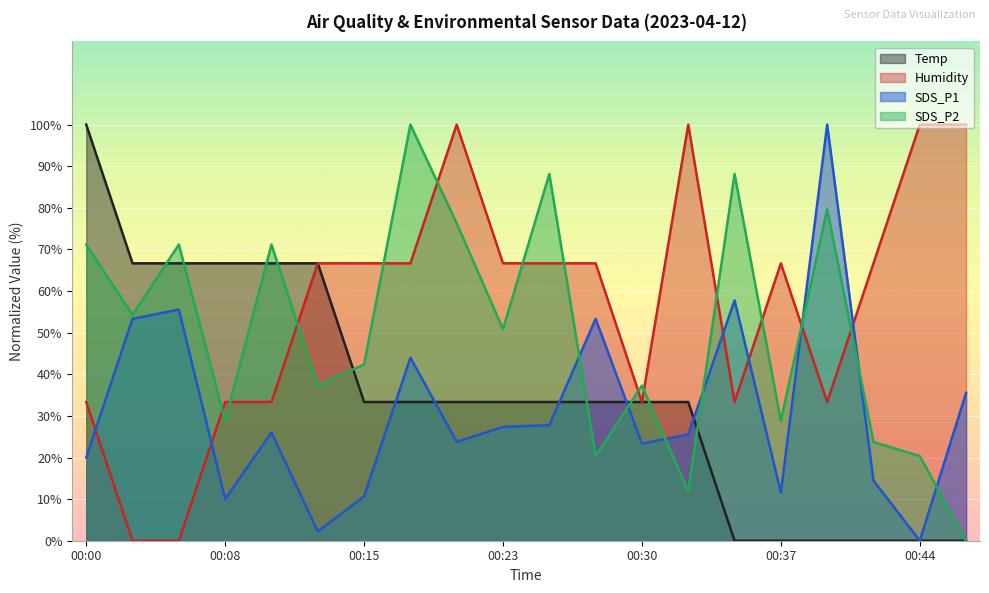

What are all the series names shown in the legend?

Temp, Humidity, SDS_P1, SDS_P2